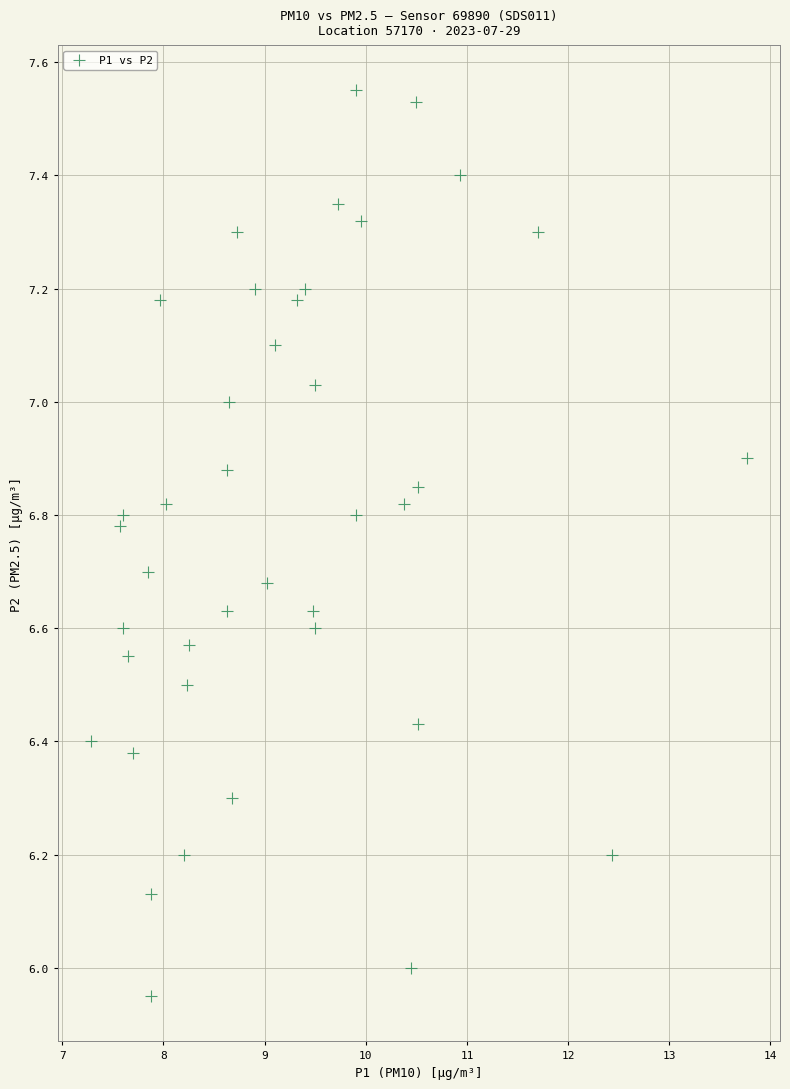

What is the range of Y values (max minus min)?

1.6